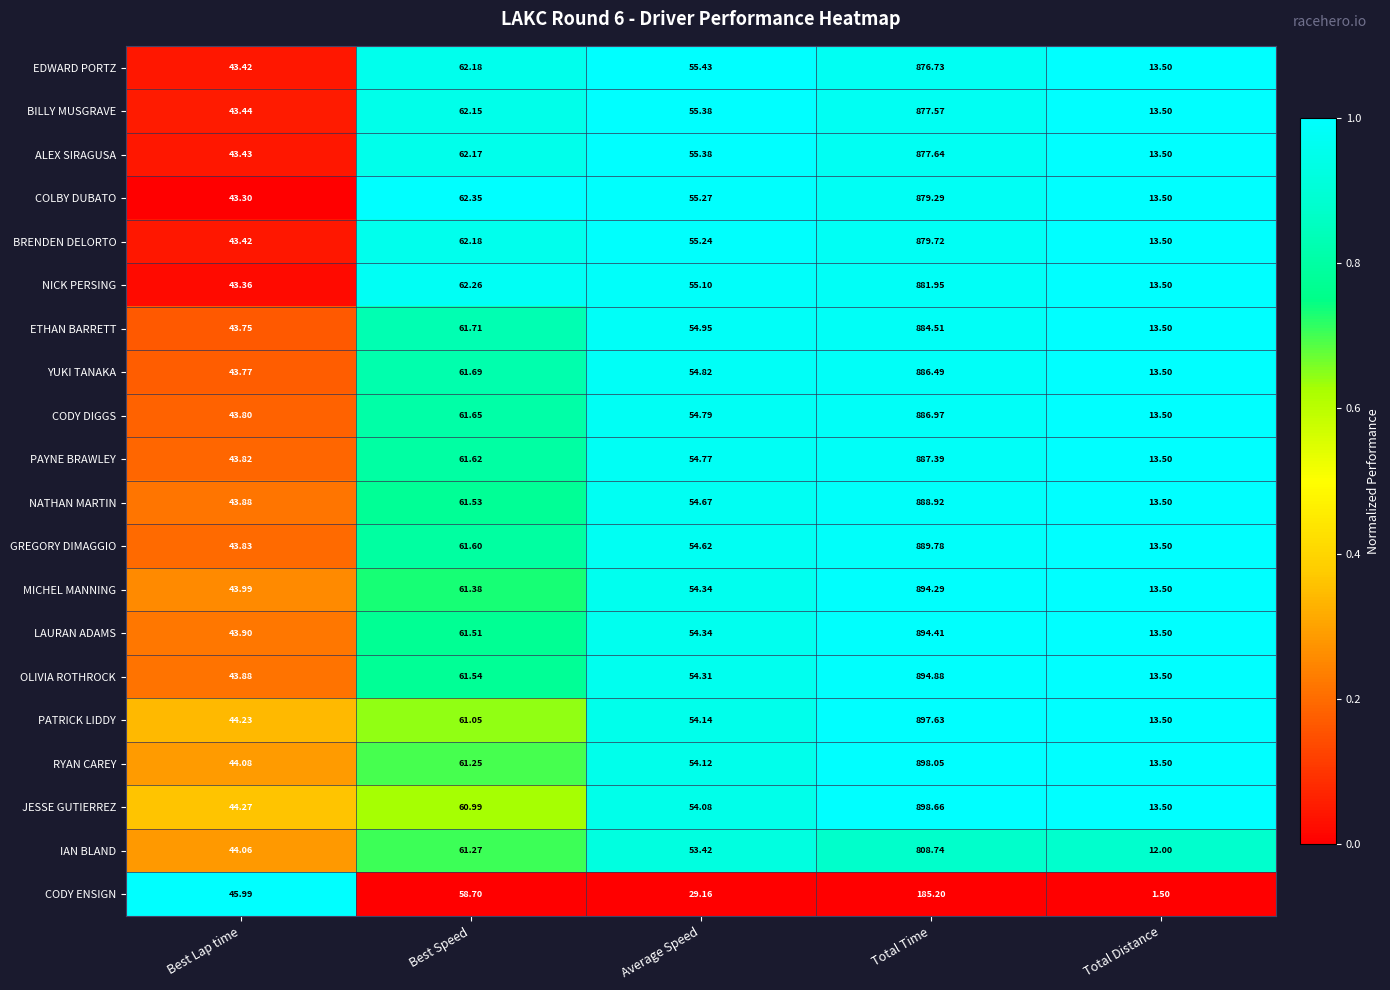

At which label does ETHAN BARRETT reach its peak?

Total Time